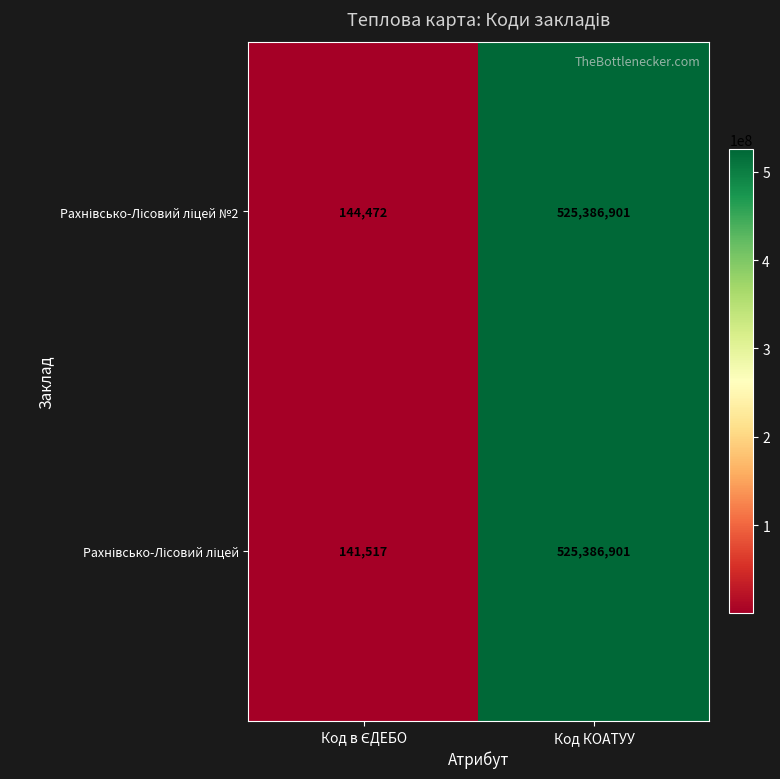

What is the minimum value shown in the chart?

141517